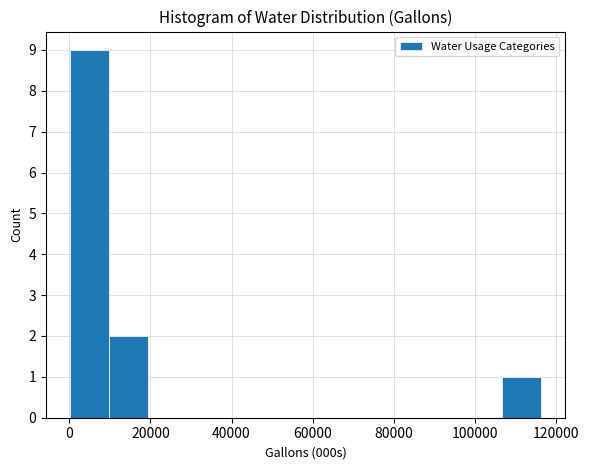

How tall is the bar that spans 0 to 10000 on the x-axis? Neither the bar edges nor the heights are printed on the chart, so give them approximately, as read against the axes.

9